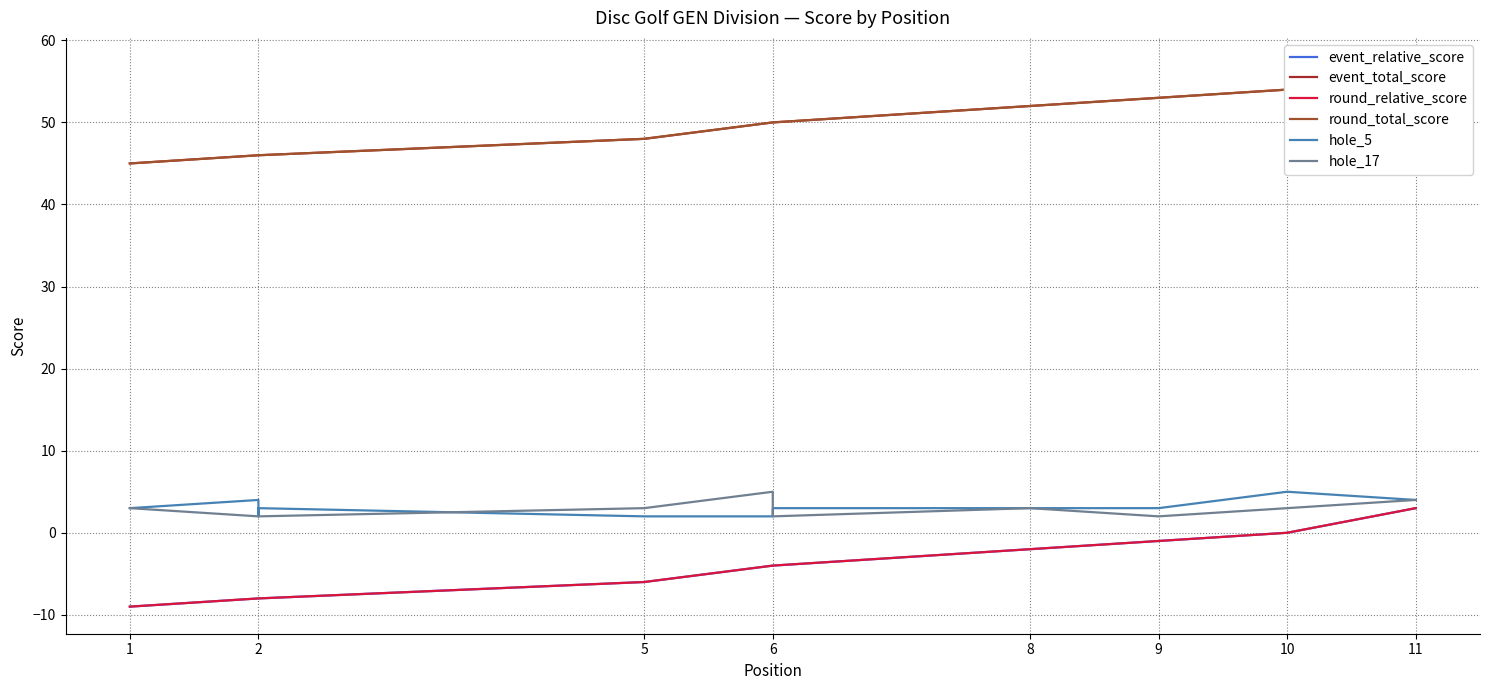

Which series changed the most between 2 and 11?

event_relative_score